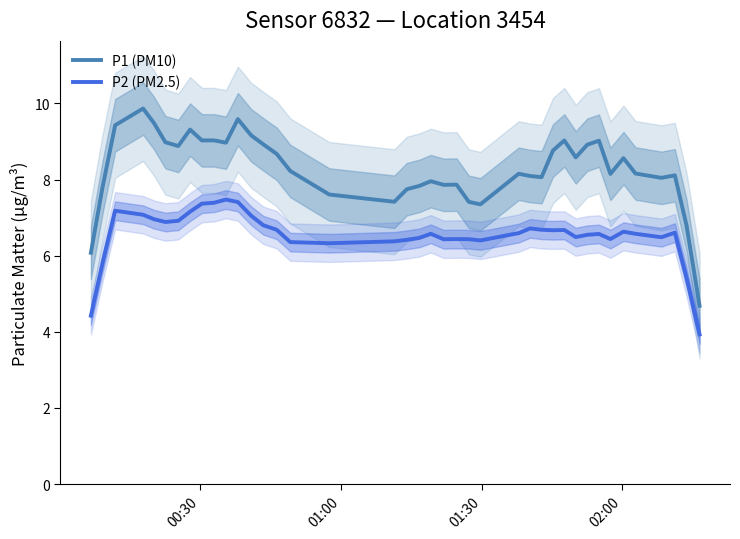

True or false: P1 (PM10) and P2 (PM2.5) intersect in this chart.

False